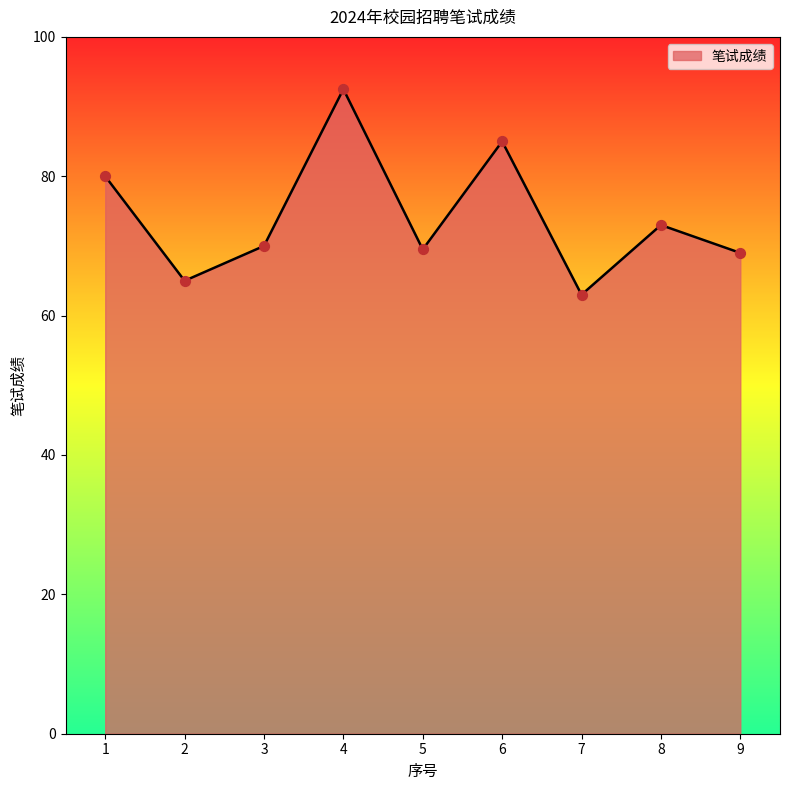

What is the change in value from 1 to 5?

-10.5